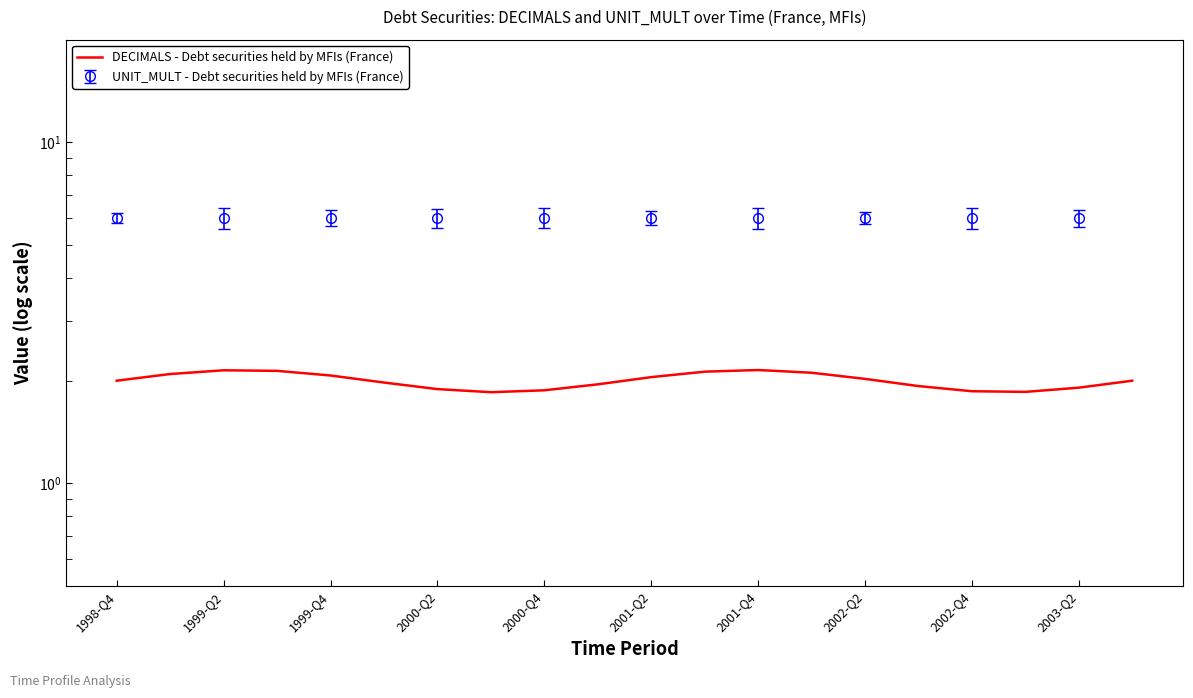

At which label is the value closest to 2?

1998-Q4